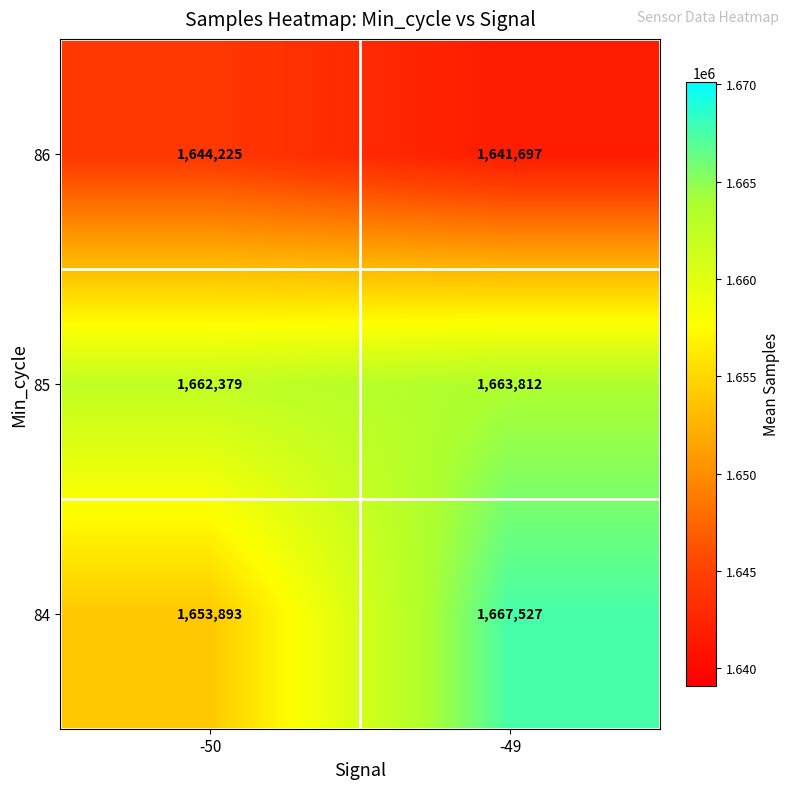

Which series has the largest range (max minus min)?

84